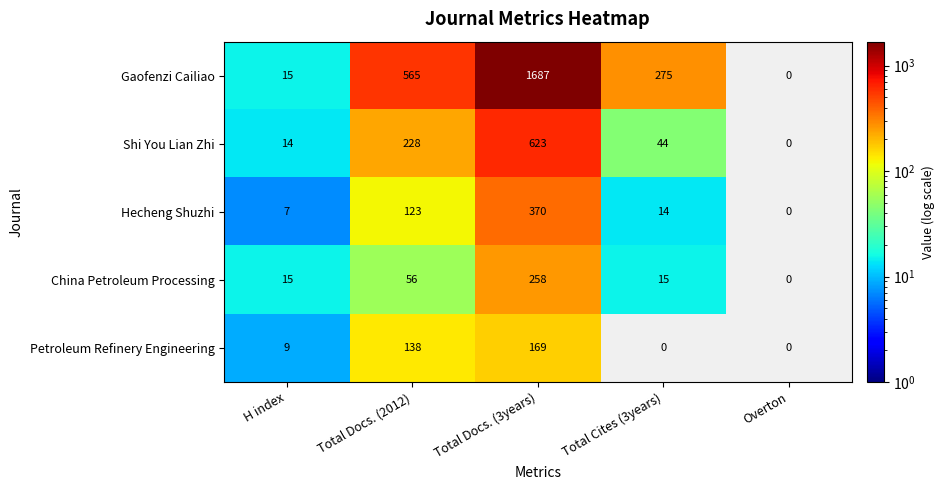

Rank the series by their maximum value, from lowest to highest.

Petroleum Refinery Engineering, China Petroleum Processing, Hecheng Shuzhi, Shi You Lian Zhi, Gaofenzi Cailiao